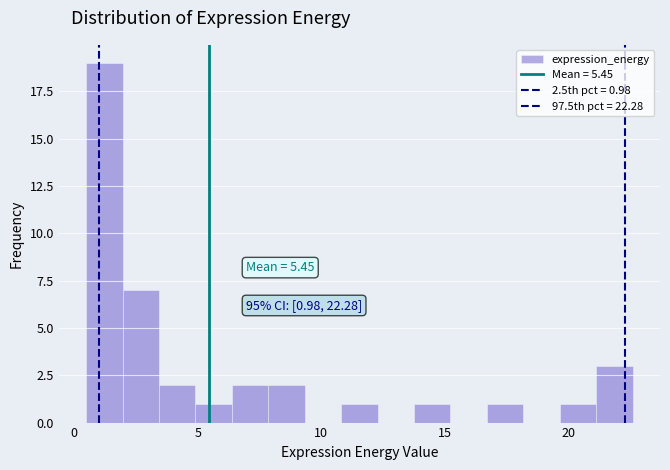

Around what value on the x-axis is the tallest bar? Give the approximate position of its centre, as read against the axis.

1.0